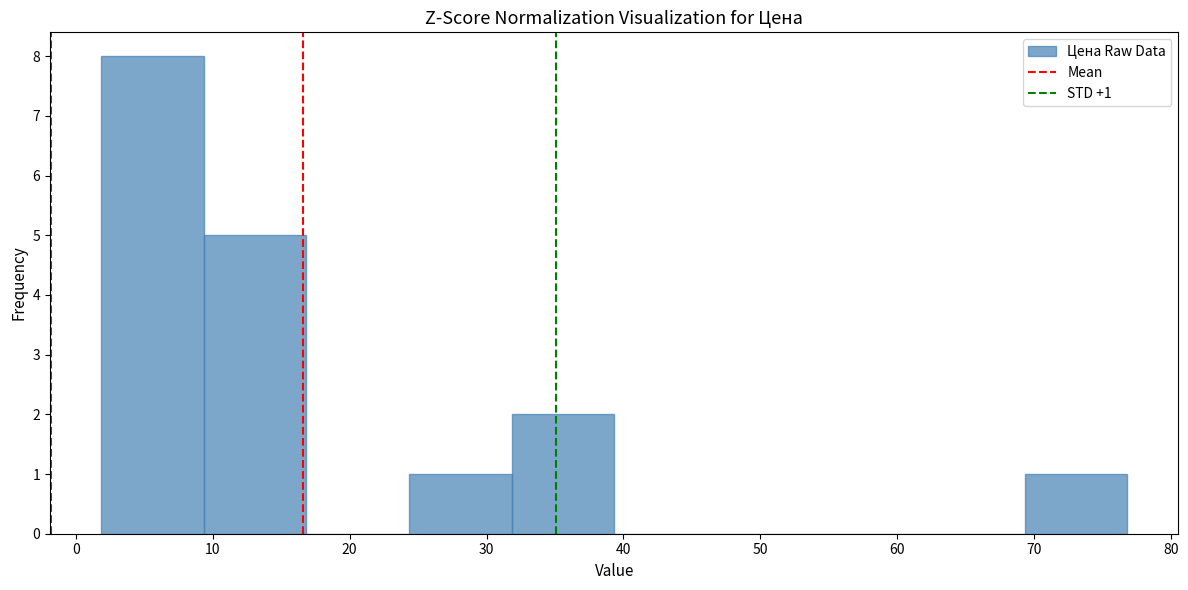

Which range on the x-axis has the tallest bar?

2 to 9